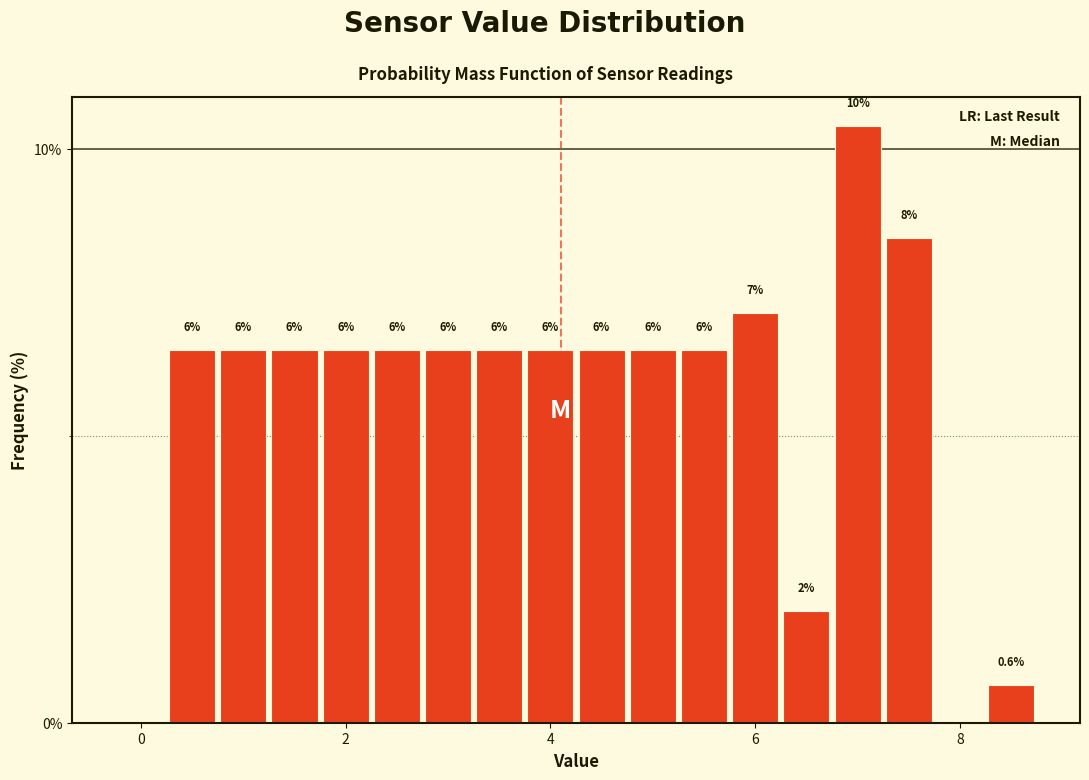

Around what value on the x-axis is the tallest bar? Give the approximate position of its centre, as read against the axis.

7.0